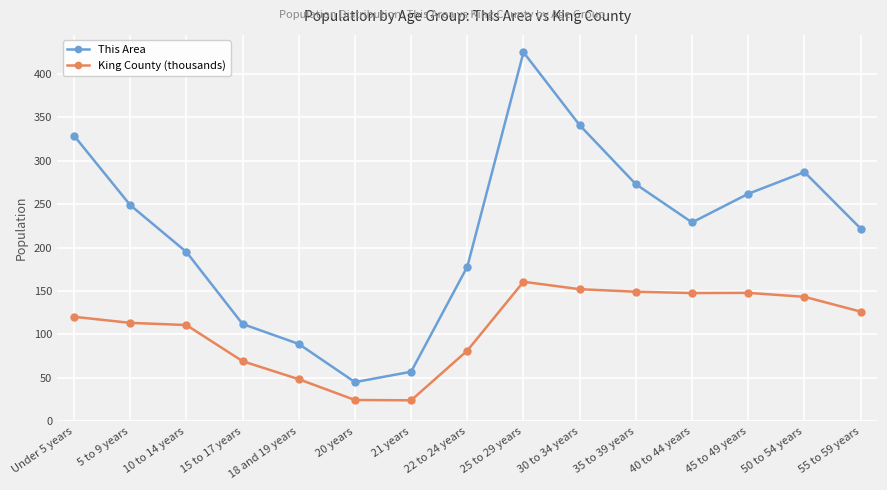

What is the difference between the maximum and second lowest values in the King County (thousands) series?

136.2